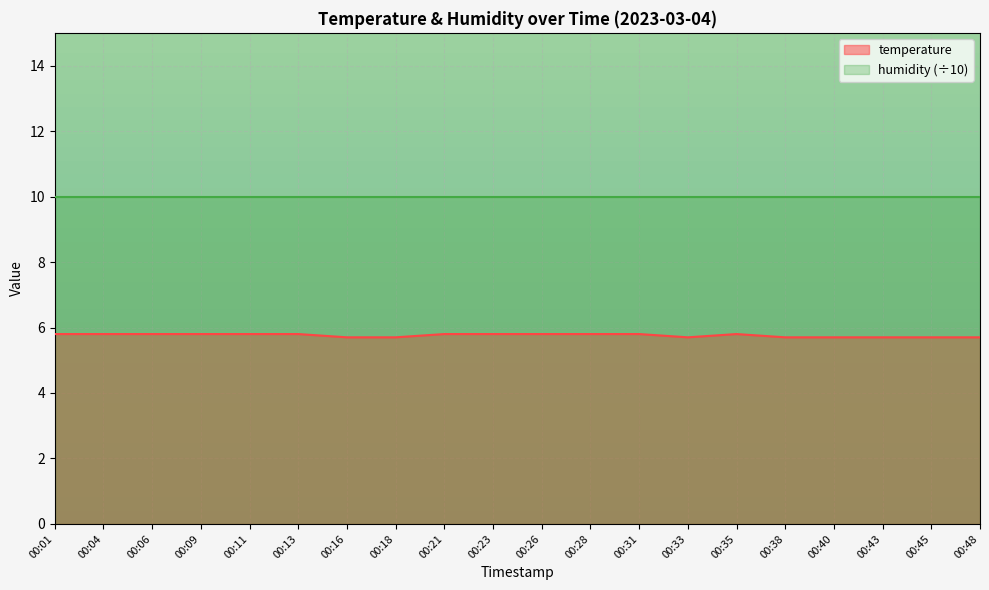

The value at 00:40 is 8.2. True or false?

False